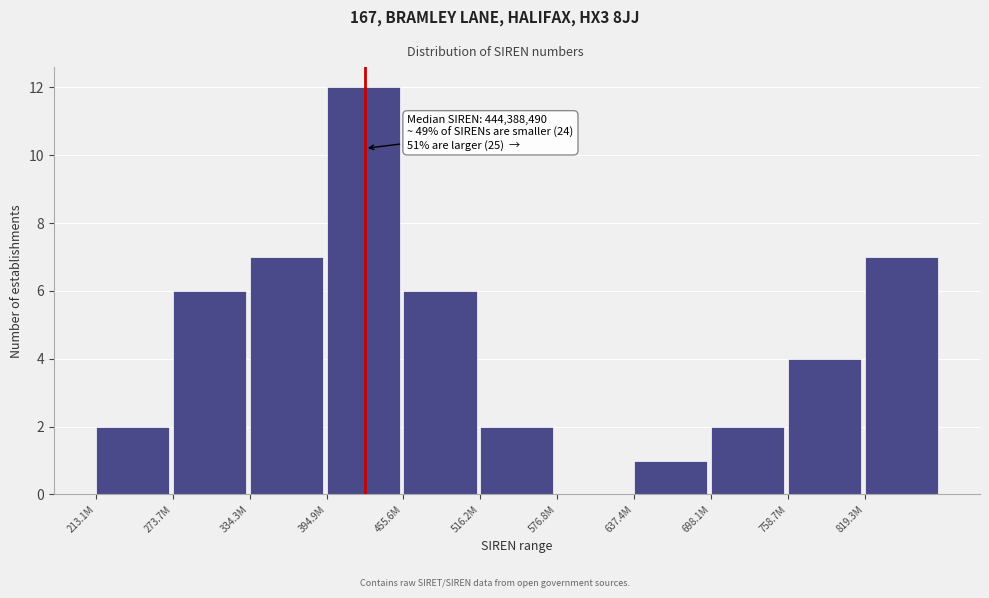

Reading left to right, what are all the values shown in this chart?

213.1M=2	273.7M=6	334.3M=7	394.9M=12	455.6M=6	516.2M=2	576.8M=0	637.4M=1	698.1M=2	758.7M=4	819.3M=7